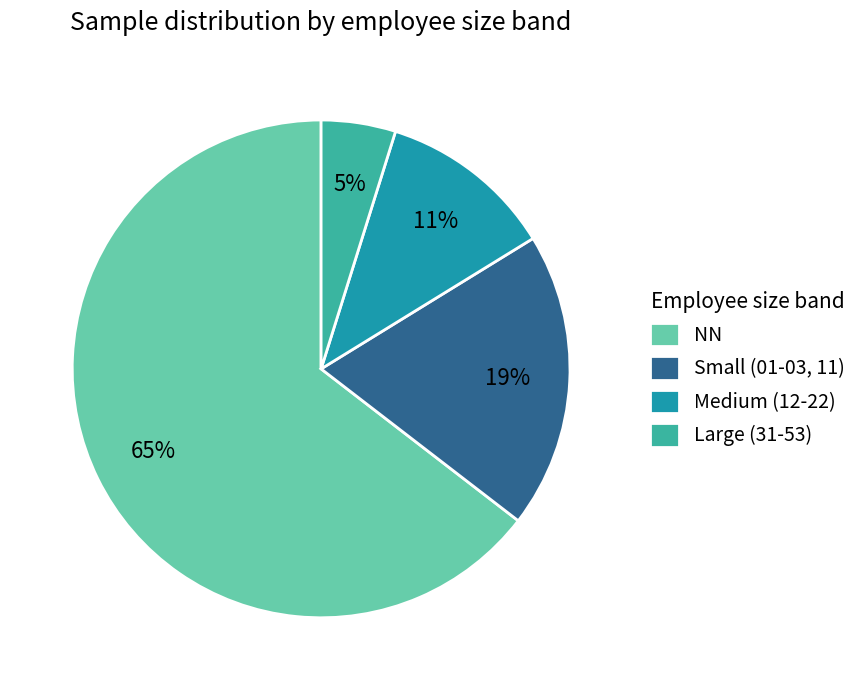

What is the majority slice?

NN